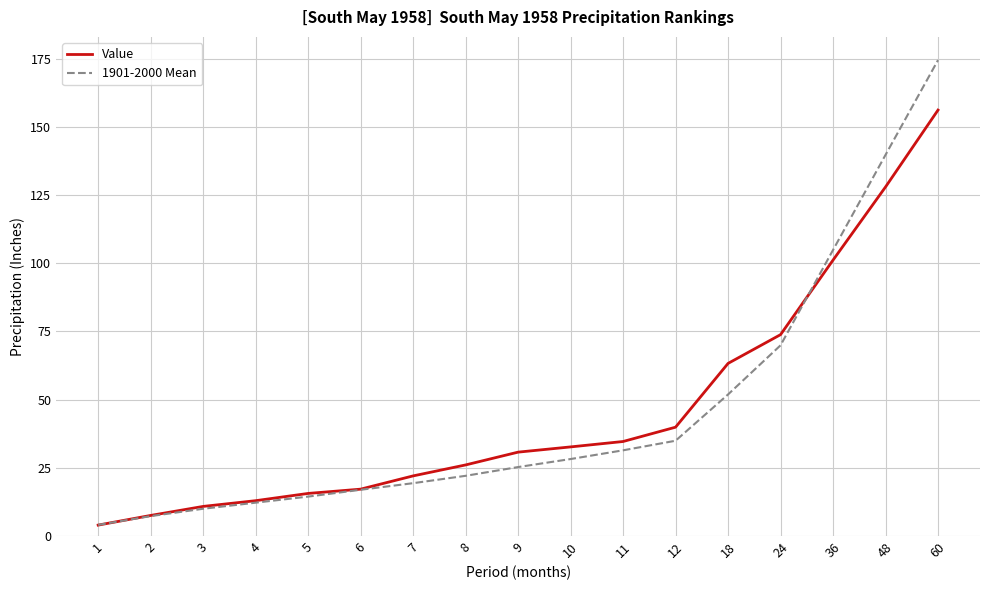

The Value series shows 4.0 at 1. True or false?

True